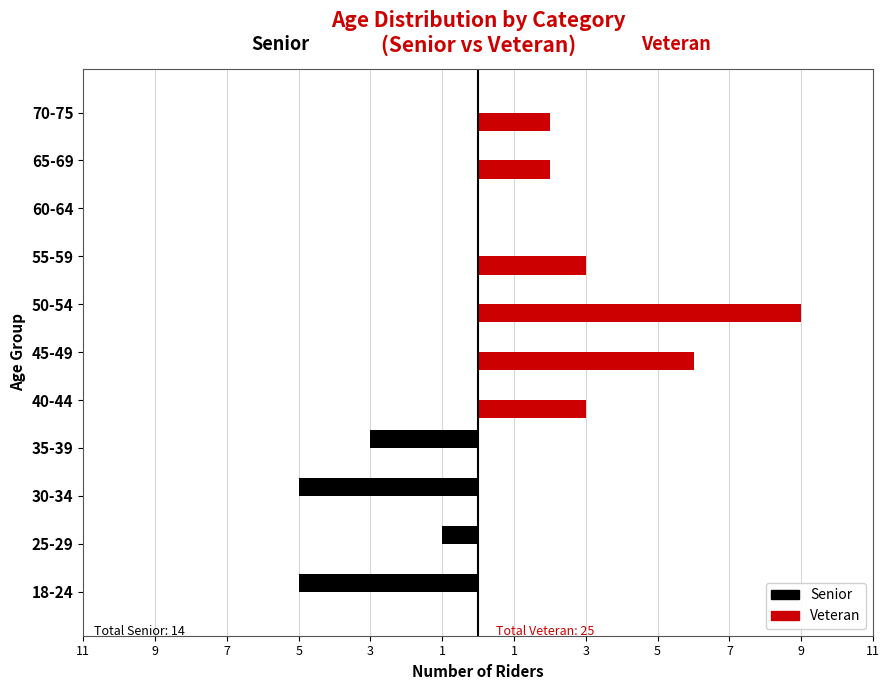

What are all the series names shown in the legend?

Senior, Veteran